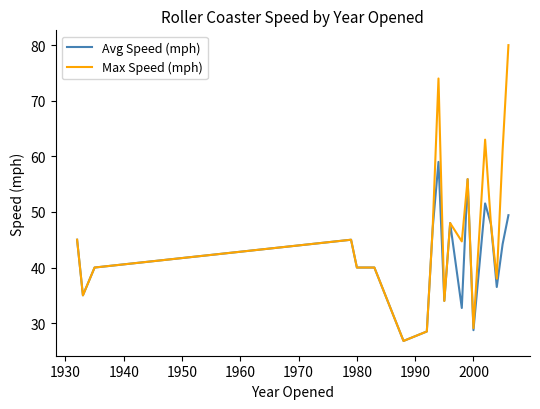

Rank the series by their average value, from highest to lowest.

Max Speed (mph), Avg Speed (mph)